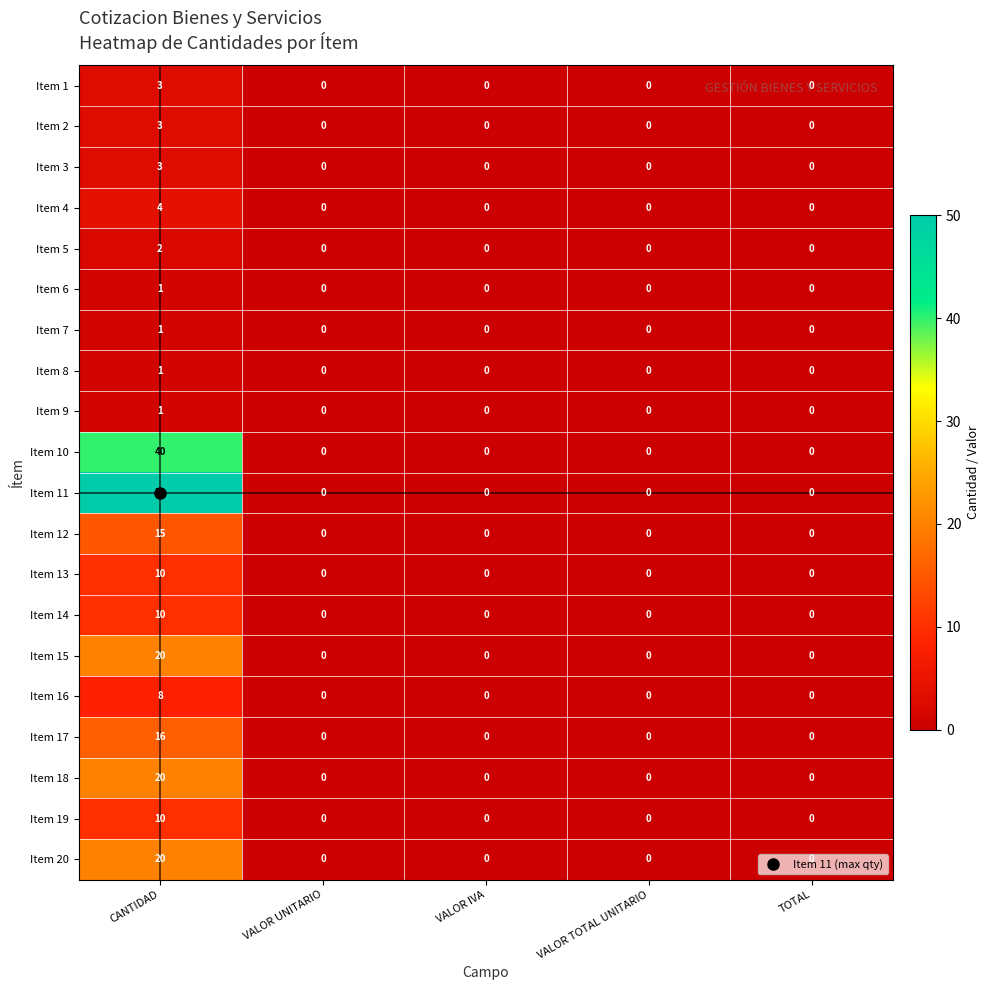

Count the number of categories in the chart.

5